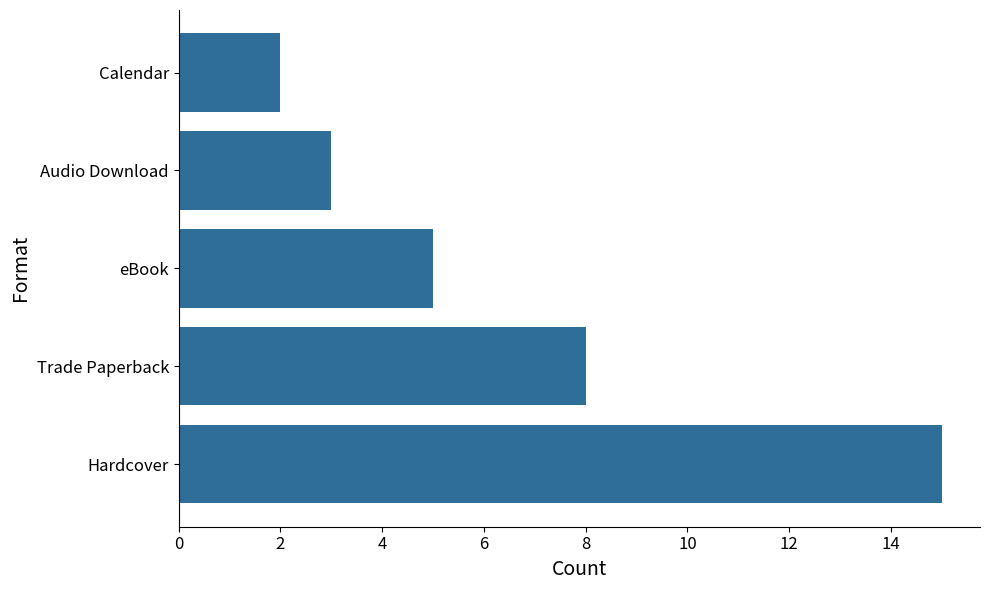

Which has a higher value, Calendar or Hardcover?

Hardcover